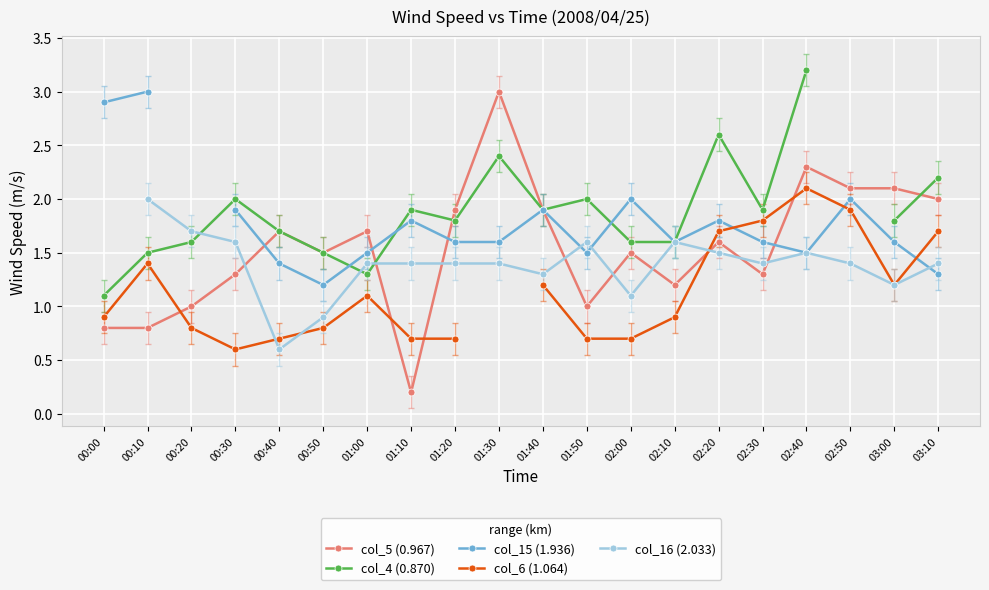

At which category does the chart reach its minimum across all series?

01:10